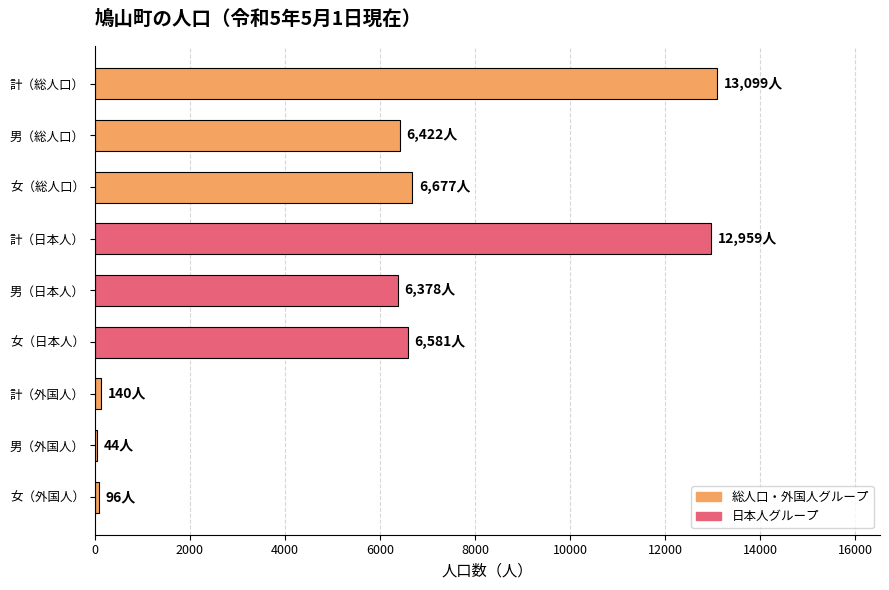

Is it true that the value at 男（総人口） is 10537?

False